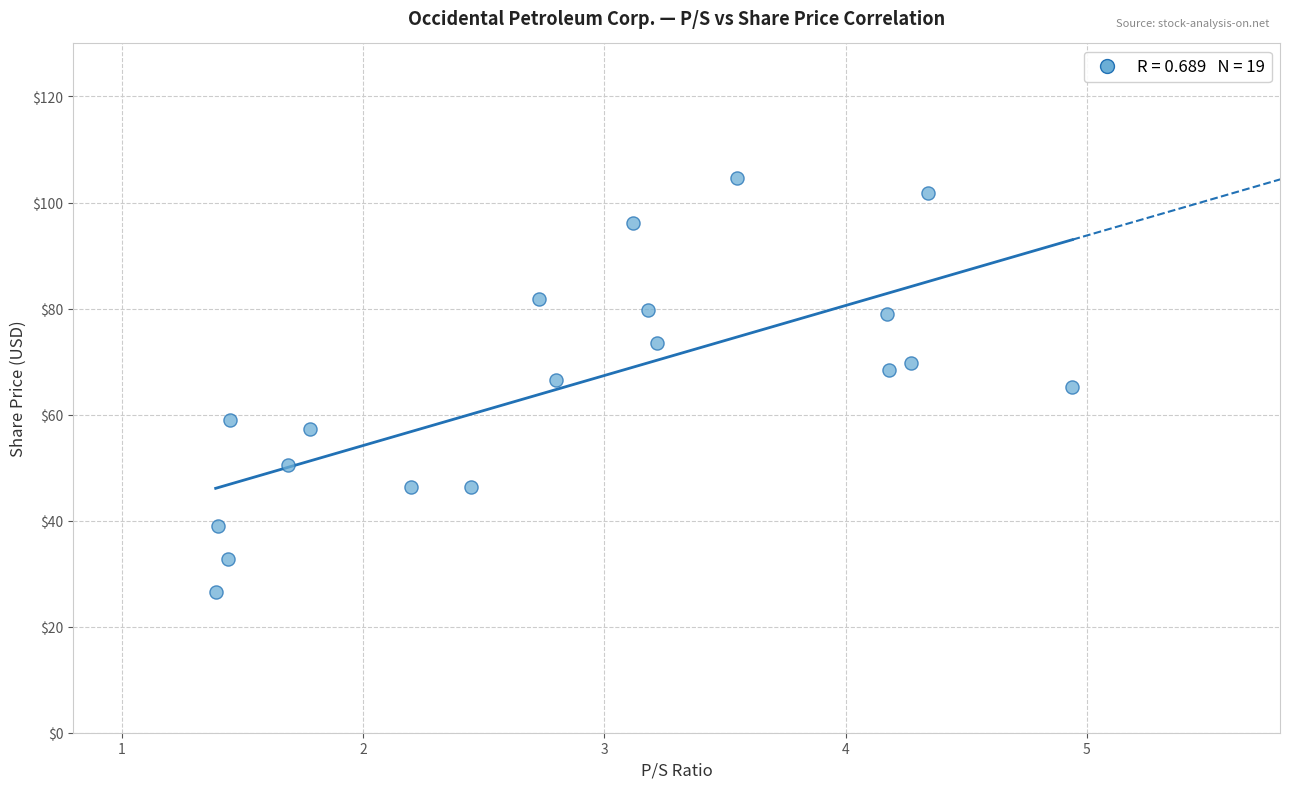

What is the range of X values (max minus min)?

3.6